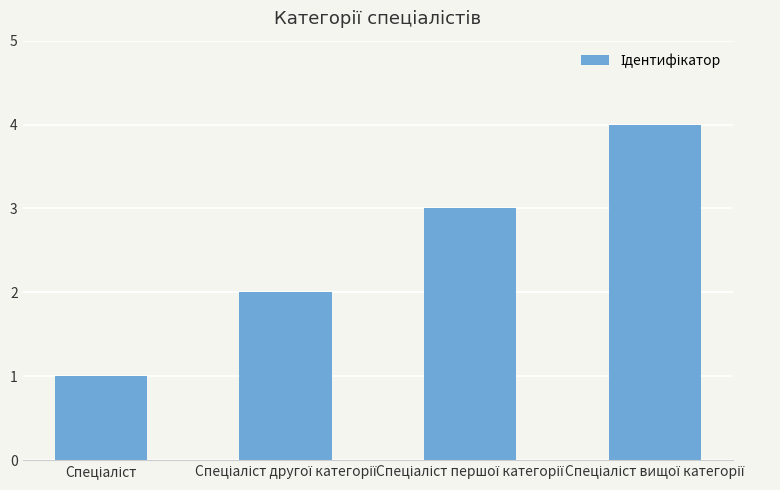

Does the chart contain stacked bars?

No